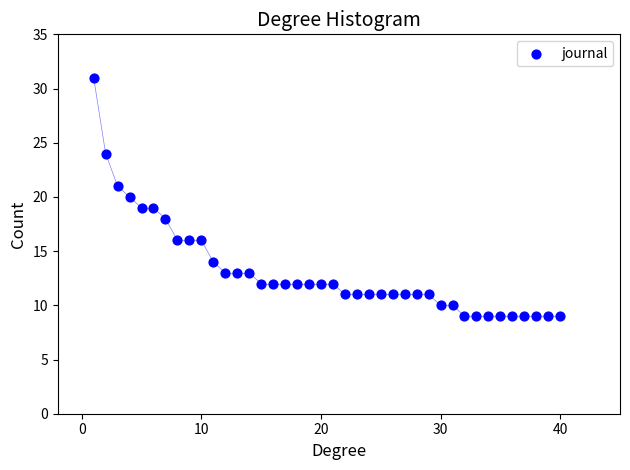

What is the range of Y values (max minus min)?

22